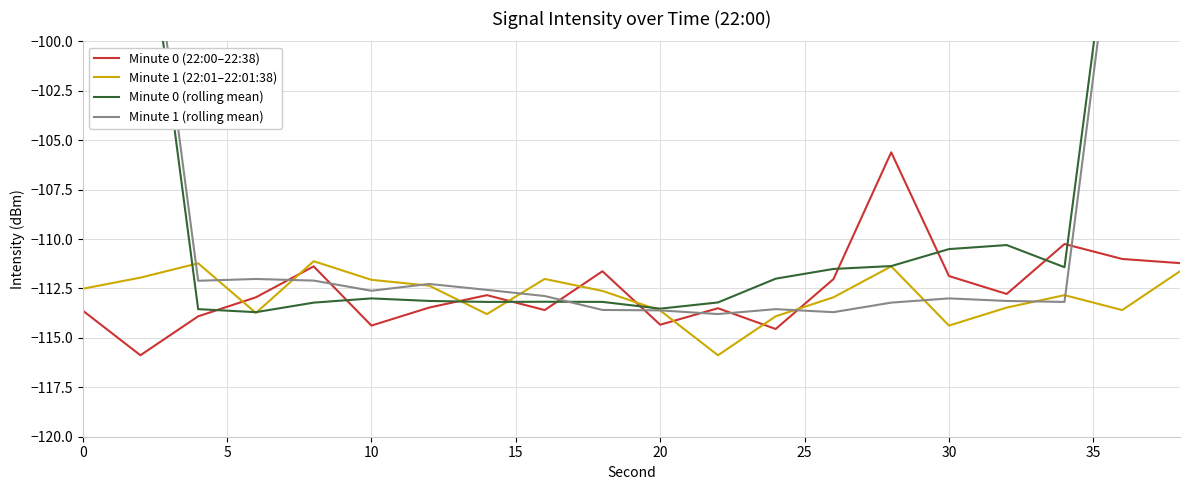

Reading left to right, extract all data points from this chart.

Minute 0 (22:00–22:38): -113.6	-115.9	-113.9	-112.9	-111.4	-114.4	-113.5	-112.8	-113.6	-111.6	-114.3	-113.5	-114.5	-112.0	-105.6	-111.9	-112.8	-110.3	-111.0	-111.2
Minute 1 (22:01–22:01:38): -112.5	-112.0	-111.2	-113.7	-111.1	-112.1	-112.4	-113.8	-112.0	-112.6	-113.6	-115.9	-113.9	-112.9	-111.4	-114.4	-113.5	-112.8	-113.6	-111.6
Minute 0 (rolling mean): -68.7	-91.3	-113.5	-113.7	-113.2	-113.0	-113.1	-113.2	-113.2	-113.2	-113.5	-113.2	-112.0	-111.5	-111.4	-110.5	-110.3	-111.4	-89.1	-66.5
Minute 1 (rolling mean): -67.1	-89.9	-112.1	-112.0	-112.1	-112.6	-112.3	-112.6	-112.9	-113.6	-113.6	-113.8	-113.5	-113.7	-113.2	-113.0	-113.1	-113.2	-90.3	-67.6